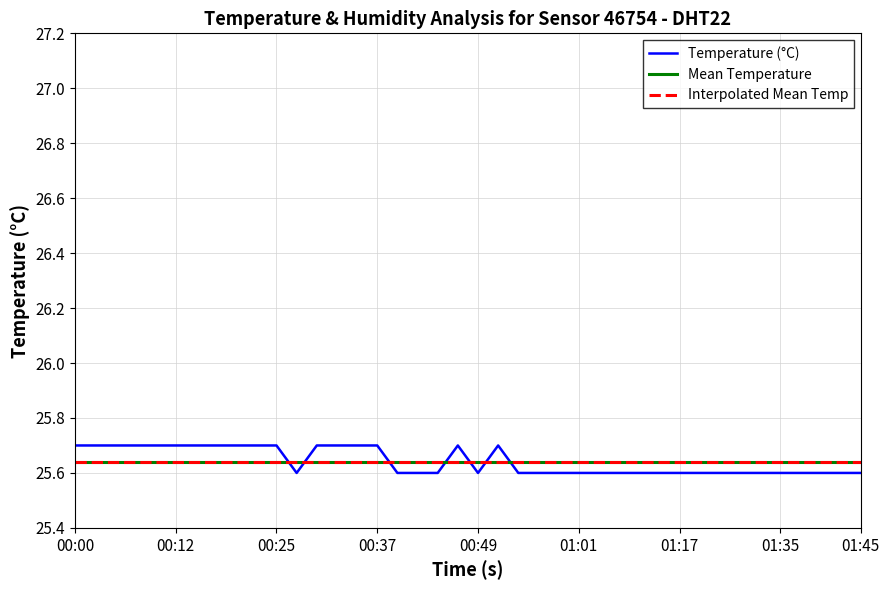

List the labels in order of value, largest first.

00:00, 00:03, 00:05, 00:07, 00:10, 00:12, 00:15, 00:17, 00:20, 00:22, 00:25, 00:29, 00:32, 00:34, 00:37, 00:46, 00:51, 00:27, 00:39, 00:42, 00:44, 00:49, 00:54, 00:56, 00:59, 01:01, 01:04, 01:07, 01:09, 01:12, 01:17, 01:19, 01:22, 01:30, 01:33, 01:35, 01:38, 01:40, 01:43, 01:45